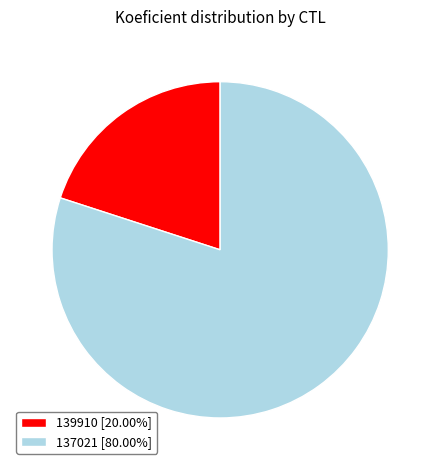

Is it true that 137021 is 80% of the pie?

True